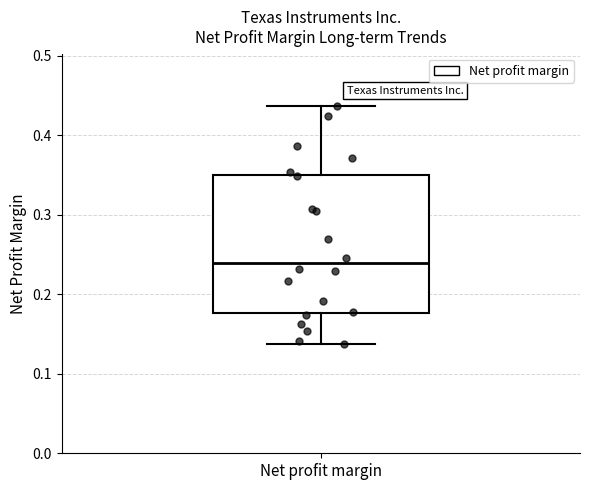

Transcribe this box plot: give where the median line is, the range the box spans, and where the two whiskers end, as read against the y-axis. The values are not printed on the chart, so give them approximately, as read against the axis.

median 0.24, box 0.18 to 0.35, whiskers 0.14 to 0.44